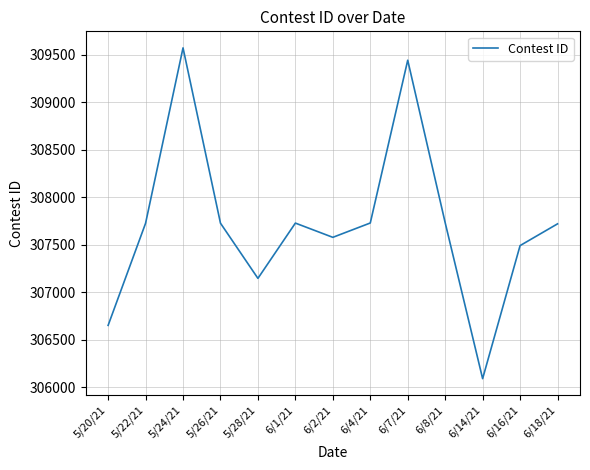

The value at 6/4/21 is 523765. True or false?

False